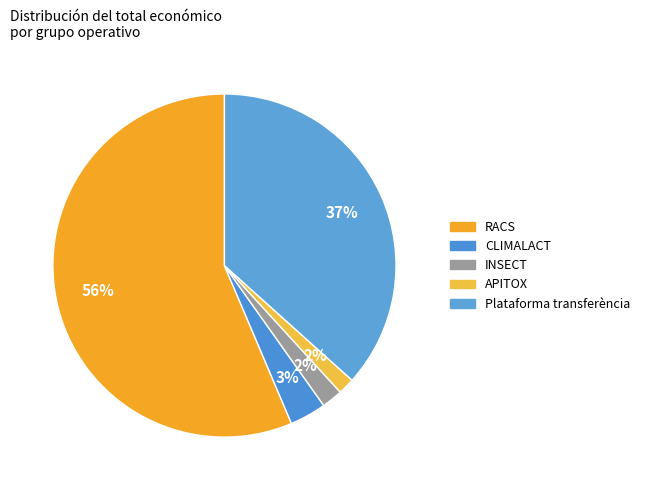

How many slices are in this pie chart?

5